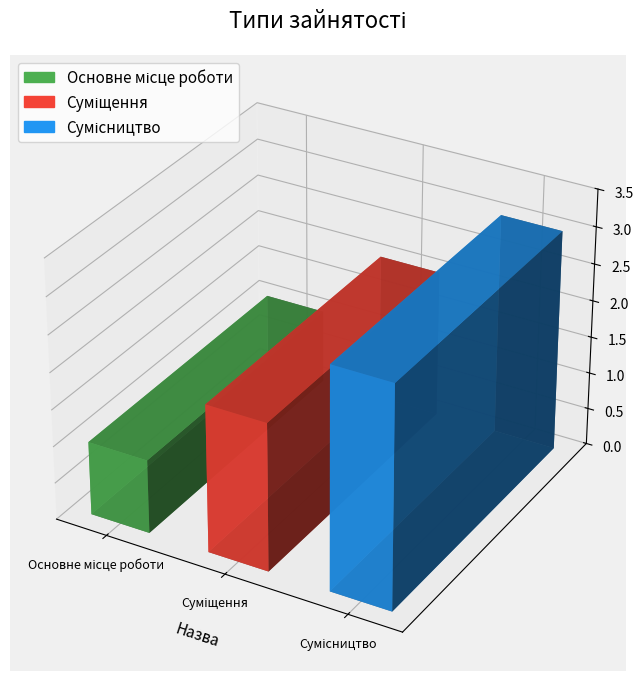

Reading left to right, what are all the values shown in this chart?

Основне місце роботи=1	Суміщення=2	Сумісництво=3